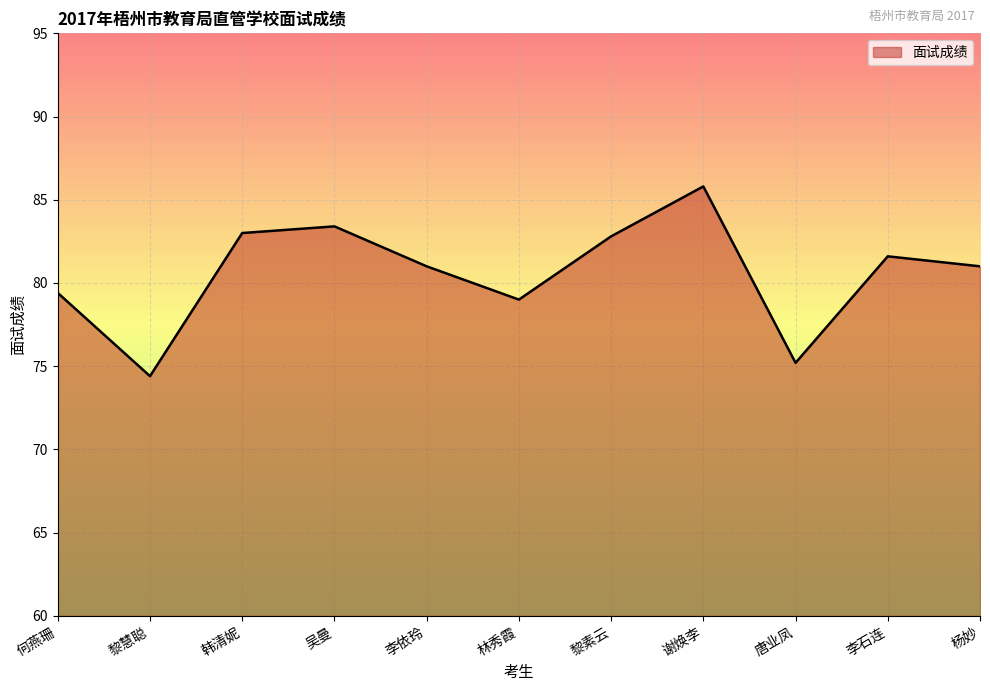

What is the sum of all values?

886.6